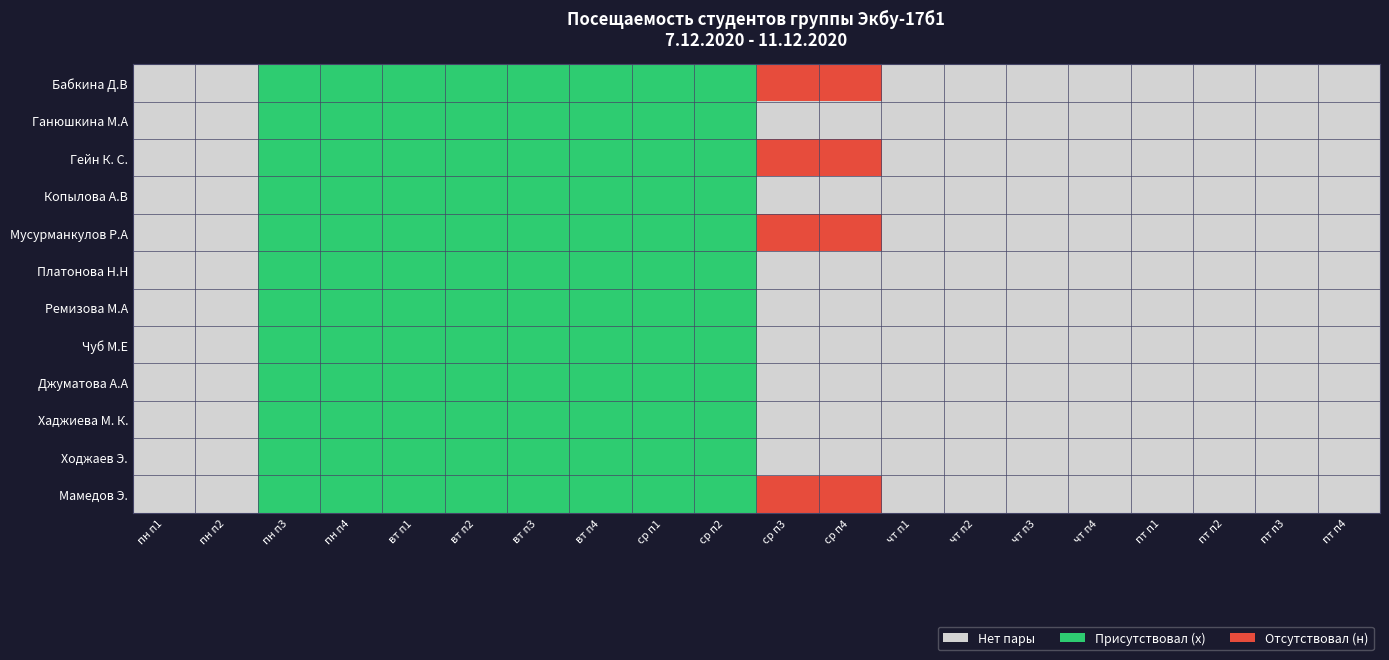

Reading left to right, extract all data points from this chart.

Бабкина Д.В: пн п1=0	пн п2=0	пн п3=1	пн п4=1	вт п1=1	вт п2=1	вт п3=1	вт п4=1	ср п1=1	ср п2=1	ср п3=2	ср п4=2	чт п1=0	чт п2=0	чт п3=0	чт п4=0	пт п1=0	пт п2=0	пт п3=0	пт п4=0
Ганюшкина М.А: пн п1=0	пн п2=0	пн п3=1	пн п4=1	вт п1=1	вт п2=1	вт п3=1	вт п4=1	ср п1=1	ср п2=1	ср п3=0	ср п4=0	чт п1=0	чт п2=0	чт п3=0	чт п4=0	пт п1=0	пт п2=0	пт п3=0	пт п4=0
Гейн К. С.: пн п1=0	пн п2=0	пн п3=1	пн п4=1	вт п1=1	вт п2=1	вт п3=1	вт п4=1	ср п1=1	ср п2=1	ср п3=2	ср п4=2	чт п1=0	чт п2=0	чт п3=0	чт п4=0	пт п1=0	пт п2=0	пт п3=0	пт п4=0
Копылова А.В: пн п1=0	пн п2=0	пн п3=1	пн п4=1	вт п1=1	вт п2=1	вт п3=1	вт п4=1	ср п1=1	ср п2=1	ср п3=0	ср п4=0	чт п1=0	чт п2=0	чт п3=0	чт п4=0	пт п1=0	пт п2=0	пт п3=0	пт п4=0
Мусурманкулов Р.А: пн п1=0	пн п2=0	пн п3=1	пн п4=1	вт п1=1	вт п2=1	вт п3=1	вт п4=1	ср п1=1	ср п2=1	ср п3=2	ср п4=2	чт п1=0	чт п2=0	чт п3=0	чт п4=0	пт п1=0	пт п2=0	пт п3=0	пт п4=0
Платонова Н.Н: пн п1=0	пн п2=0	пн п3=1	пн п4=1	вт п1=1	вт п2=1	вт п3=1	вт п4=1	ср п1=1	ср п2=1	ср п3=0	ср п4=0	чт п1=0	чт п2=0	чт п3=0	чт п4=0	пт п1=0	пт п2=0	пт п3=0	пт п4=0
Ремизова М.А: пн п1=0	пн п2=0	пн п3=1	пн п4=1	вт п1=1	вт п2=1	вт п3=1	вт п4=1	ср п1=1	ср п2=1	ср п3=0	ср п4=0	чт п1=0	чт п2=0	чт п3=0	чт п4=0	пт п1=0	пт п2=0	пт п3=0	пт п4=0
Чуб М.Е: пн п1=0	пн п2=0	пн п3=1	пн п4=1	вт п1=1	вт п2=1	вт п3=1	вт п4=1	ср п1=1	ср п2=1	ср п3=0	ср п4=0	чт п1=0	чт п2=0	чт п3=0	чт п4=0	пт п1=0	пт п2=0	пт п3=0	пт п4=0
Джуматова А.А: пн п1=0	пн п2=0	пн п3=1	пн п4=1	вт п1=1	вт п2=1	вт п3=1	вт п4=1	ср п1=1	ср п2=1	ср п3=0	ср п4=0	чт п1=0	чт п2=0	чт п3=0	чт п4=0	пт п1=0	пт п2=0	пт п3=0	пт п4=0
Хаджиева М. К.: пн п1=0	пн п2=0	пн п3=1	пн п4=1	вт п1=1	вт п2=1	вт п3=1	вт п4=1	ср п1=1	ср п2=1	ср п3=0	ср п4=0	чт п1=0	чт п2=0	чт п3=0	чт п4=0	пт п1=0	пт п2=0	пт п3=0	пт п4=0
Ходжаев Э.: пн п1=0	пн п2=0	пн п3=1	пн п4=1	вт п1=1	вт п2=1	вт п3=1	вт п4=1	ср п1=1	ср п2=1	ср п3=0	ср п4=0	чт п1=0	чт п2=0	чт п3=0	чт п4=0	пт п1=0	пт п2=0	пт п3=0	пт п4=0
Мамедов Э.: пн п1=0	пн п2=0	пн п3=1	пн п4=1	вт п1=1	вт п2=1	вт п3=1	вт п4=1	ср п1=1	ср п2=1	ср п3=2	ср п4=2	чт п1=0	чт п2=0	чт п3=0	чт п4=0	пт п1=0	пт п2=0	пт п3=0	пт п4=0